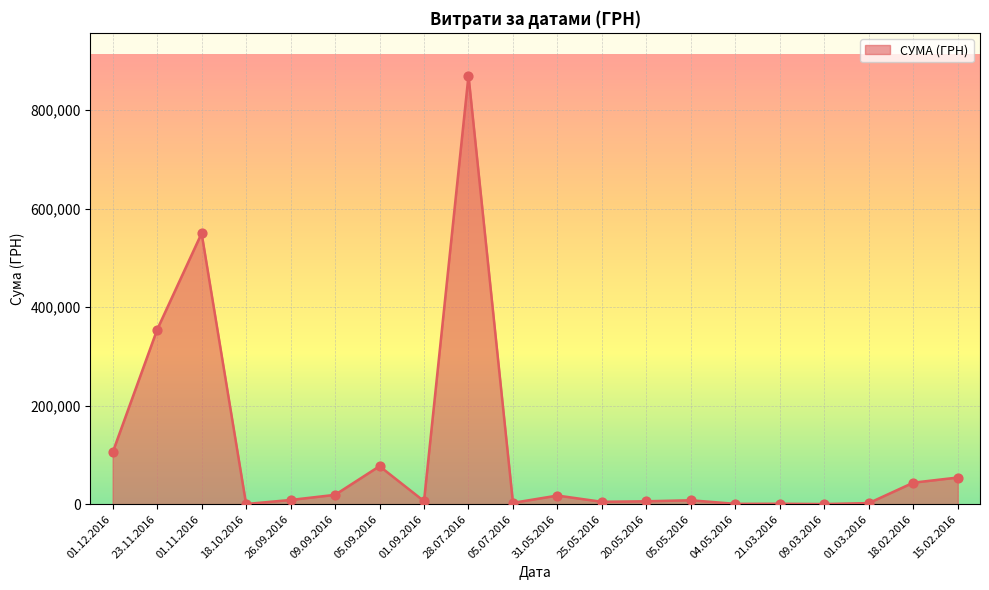

Approximately how many times larger is the value at 21.03.2016 compared to 20.05.2016?

0.1